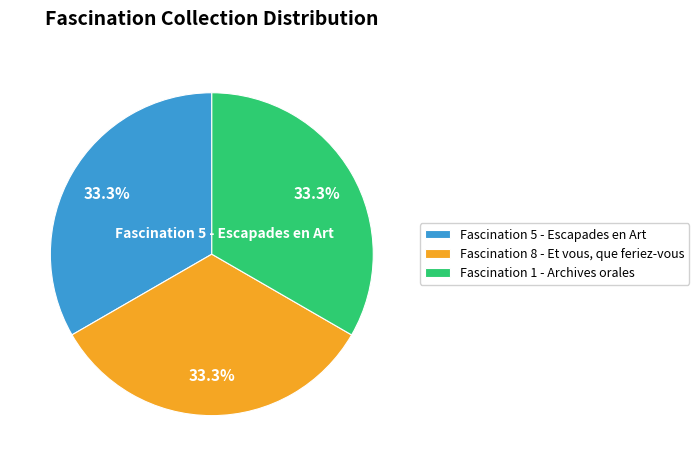

Does any single category account for the majority?

No